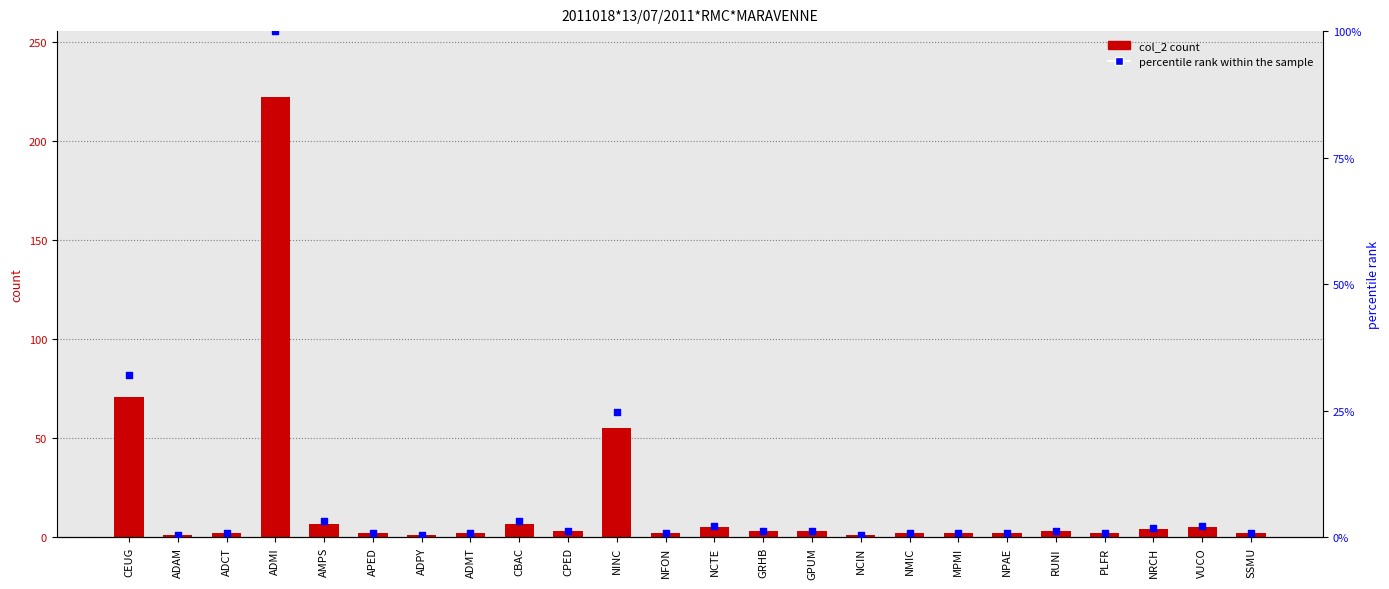

Which series reaches the minimum Y coordinate?

percentile rank within the sample